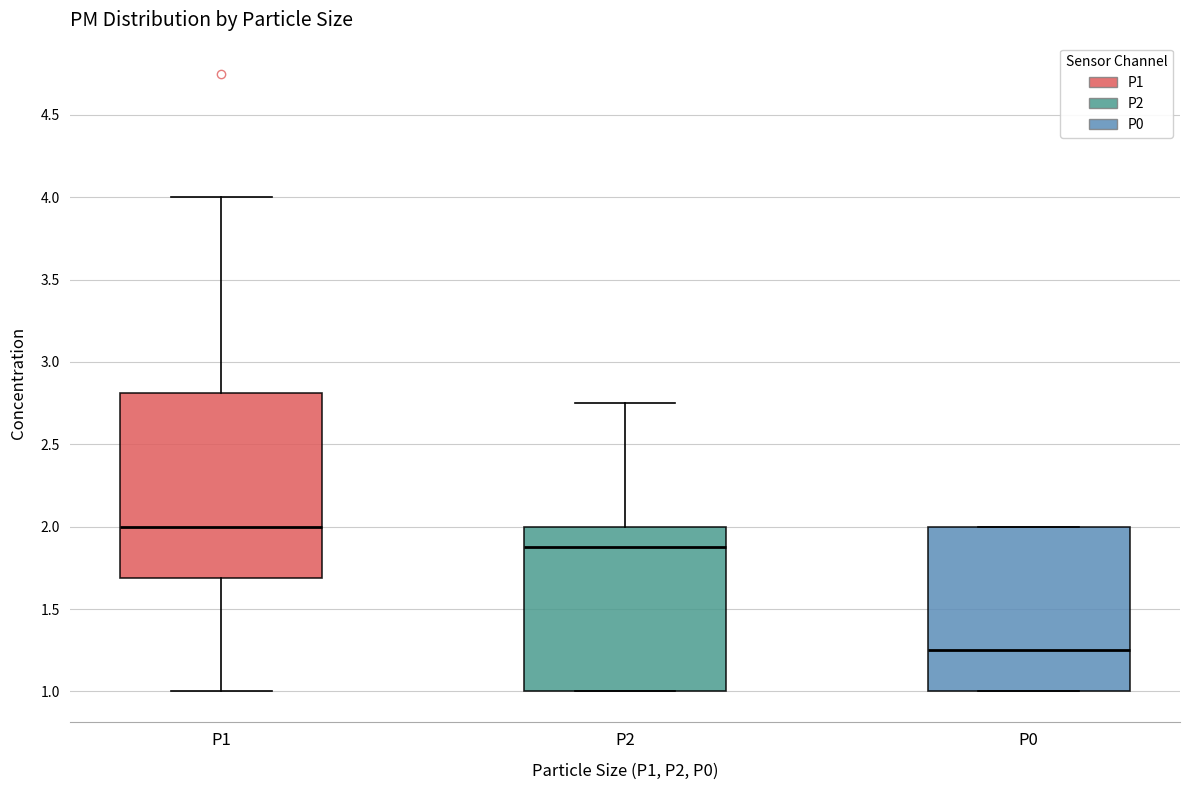

Which box's median line is the highest?

P1